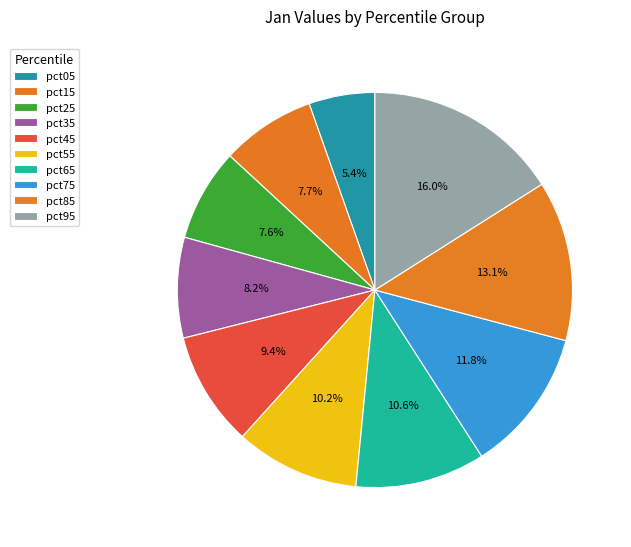

To the nearest percent, what is the average slice percentage?

10%